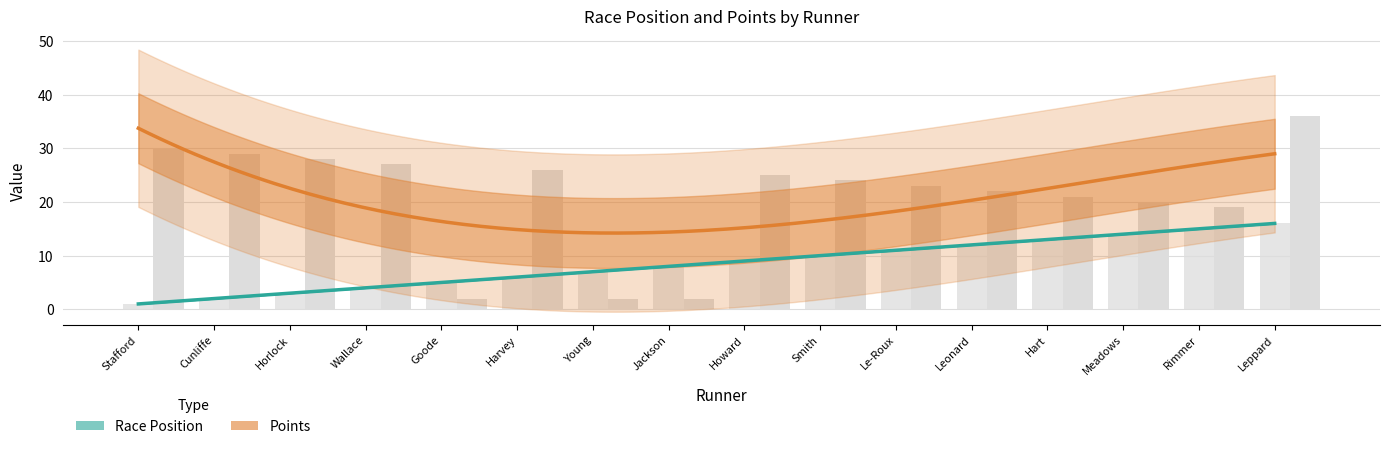

At how many categories does at least one series exceed 26?

5